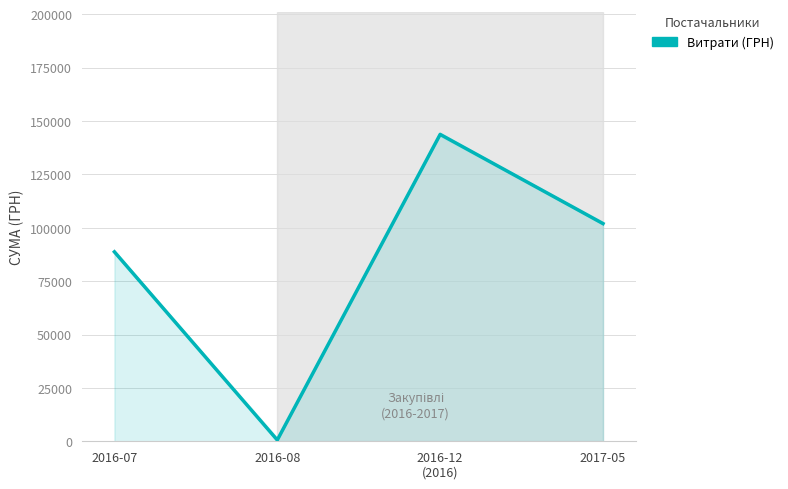

Where is the first local maximum?

2016-12
(2016)